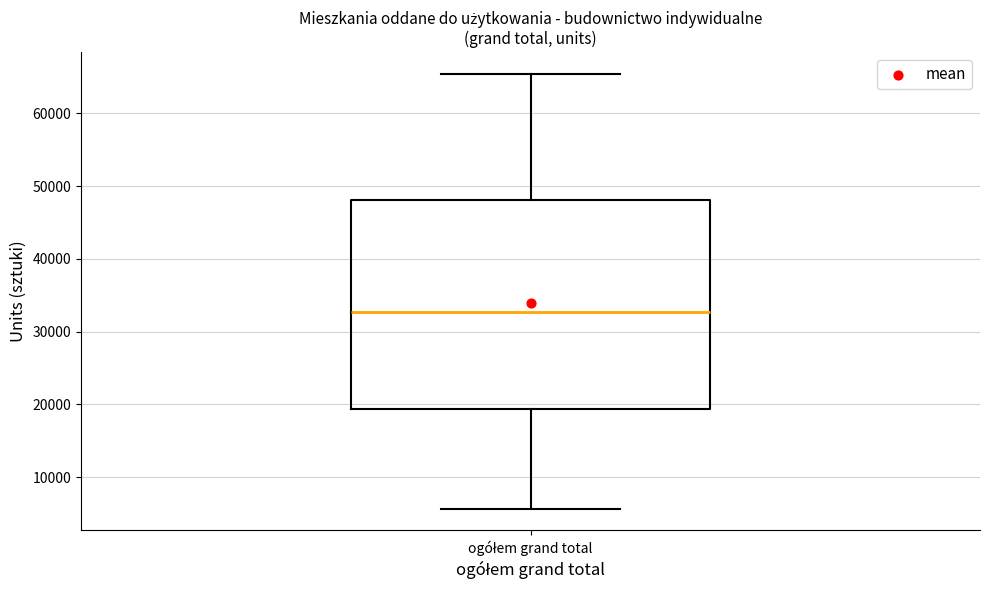

Where does the upper whisker of the box for ogółem grand total end on the y-axis? The values are not printed on the chart, so give them approximately, as read against the axis.

65000